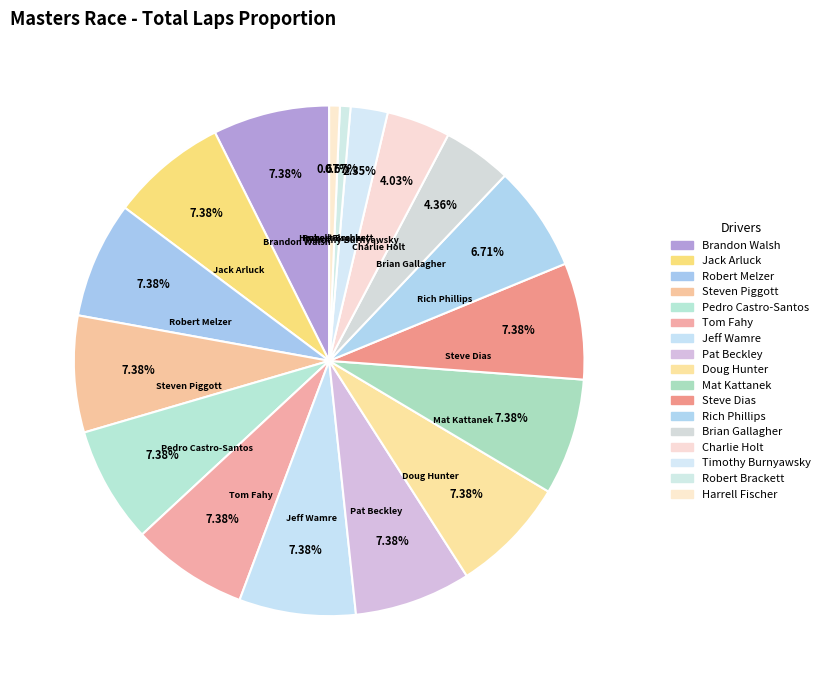

Count the number of slices in the pie.

17